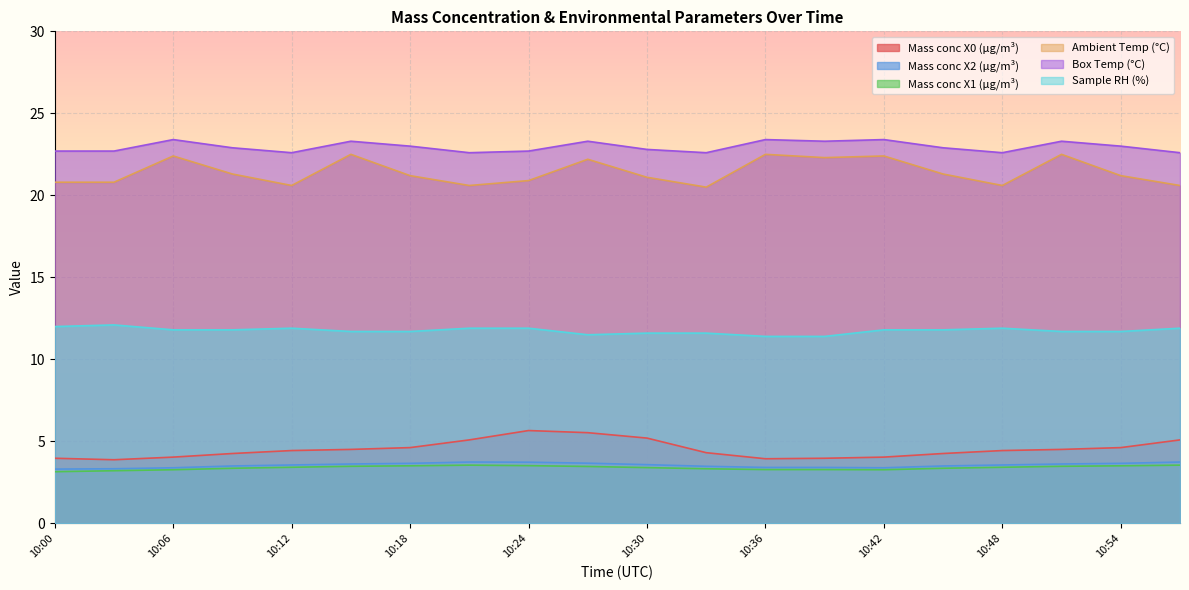

True or false: Mass conc X2 (μg/m³) and Box Temp (°C) cross at least once.

False